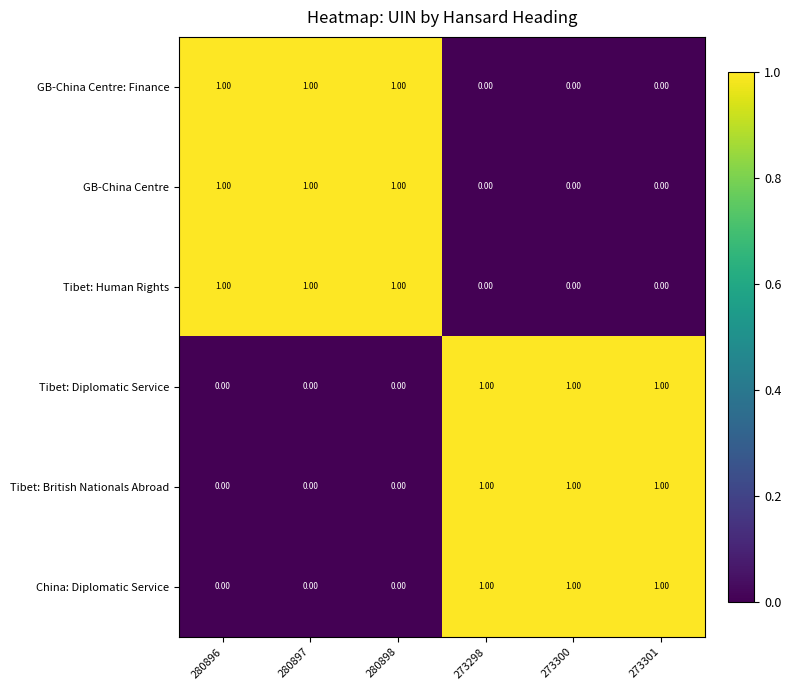

What is the spread (max minus min) of values at 273301?

1